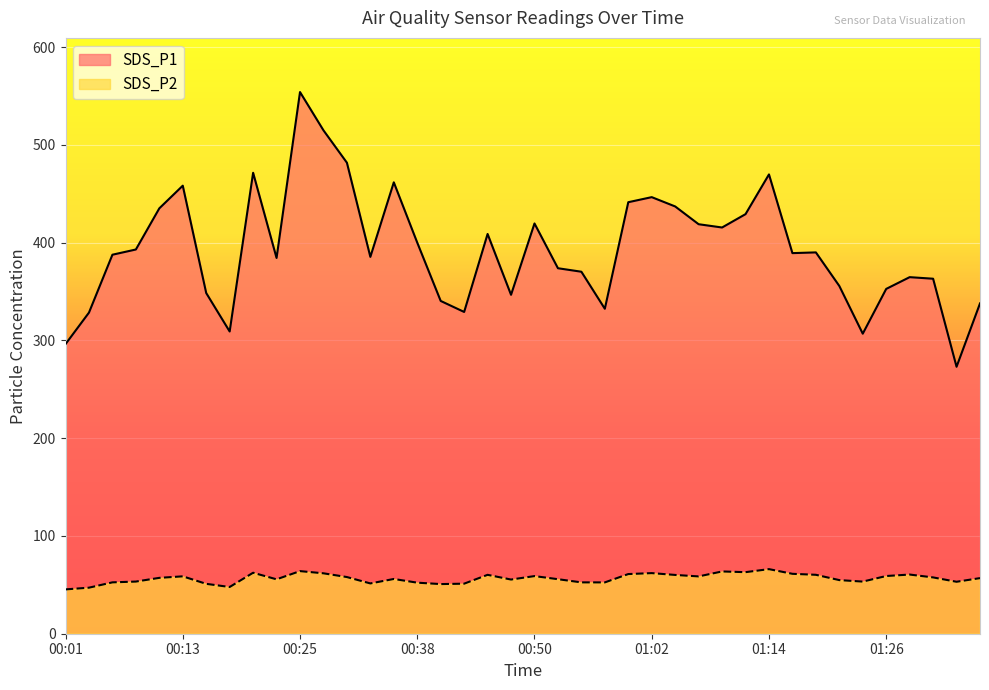

Is the value of SDS_P2 at 00:16 greater than the value of SDS_P1 at 01:26?

No